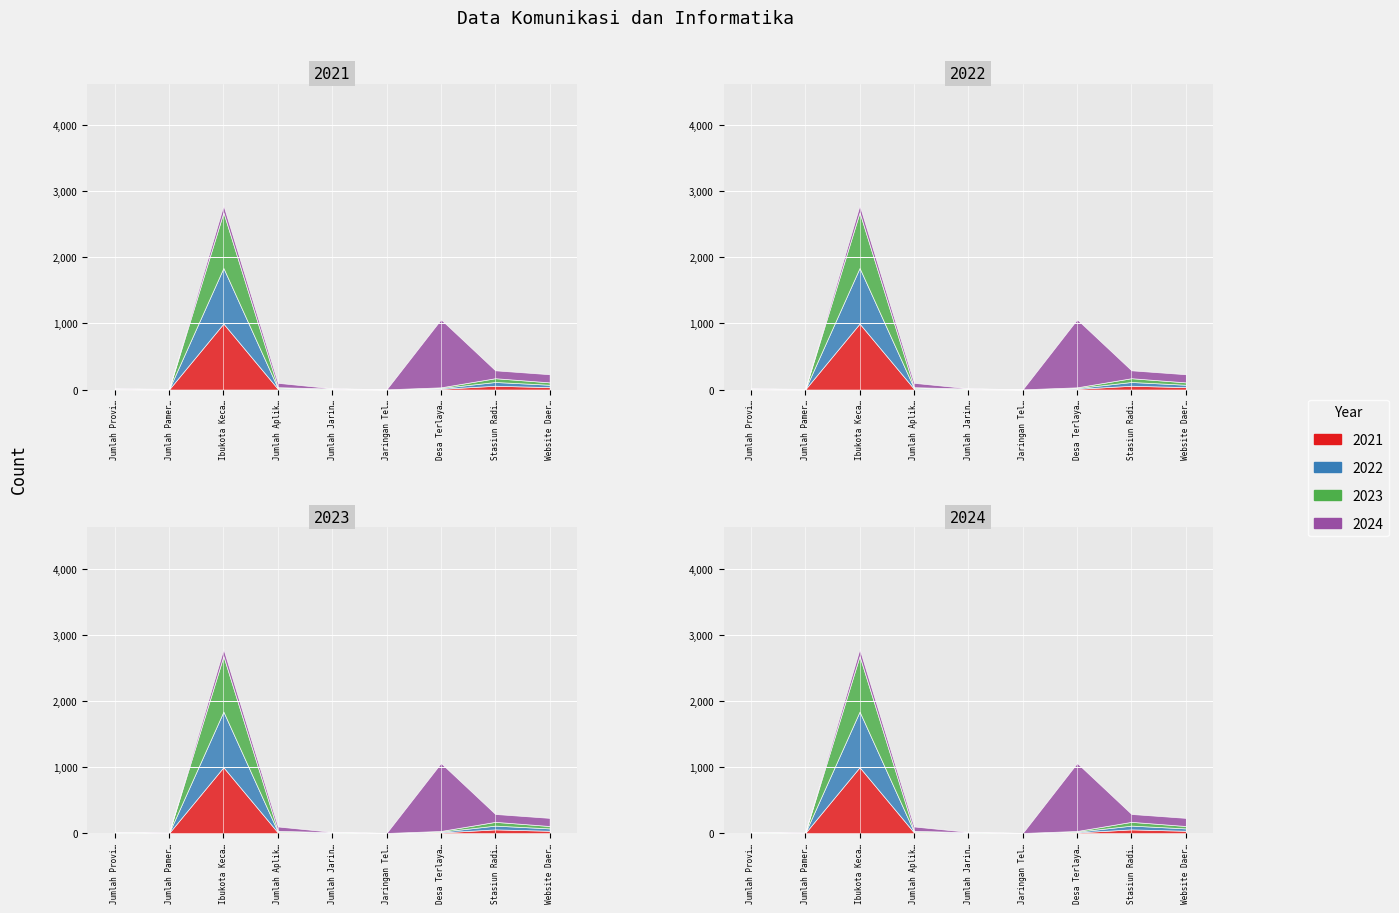

Where is the first local minimum for 2023?

Jumlah Pameran/EXPO